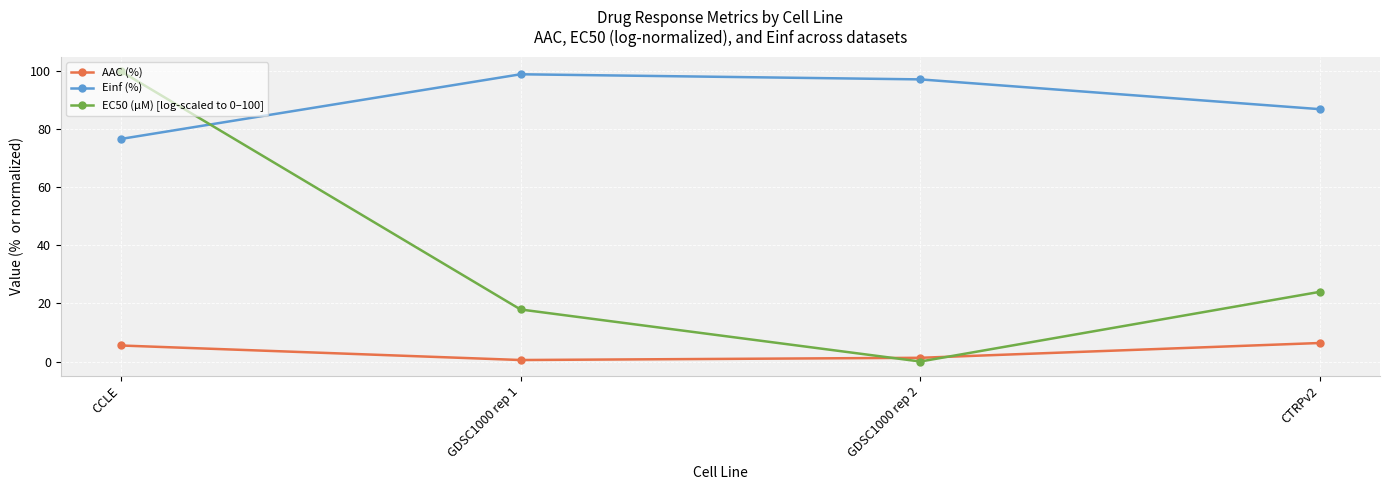

What is the label of the 4th point from the right?

CCLE